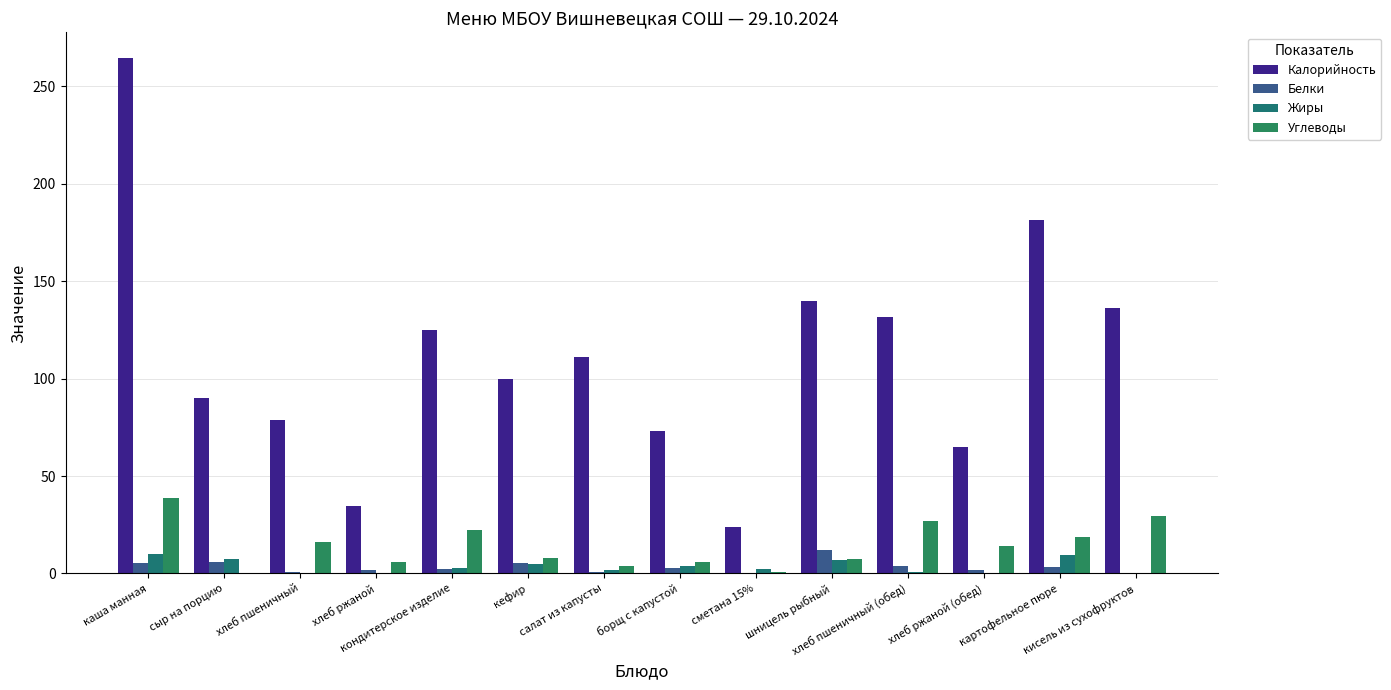

The value of Белки at кисель из сухофруктов is 0.3. True or false?

False